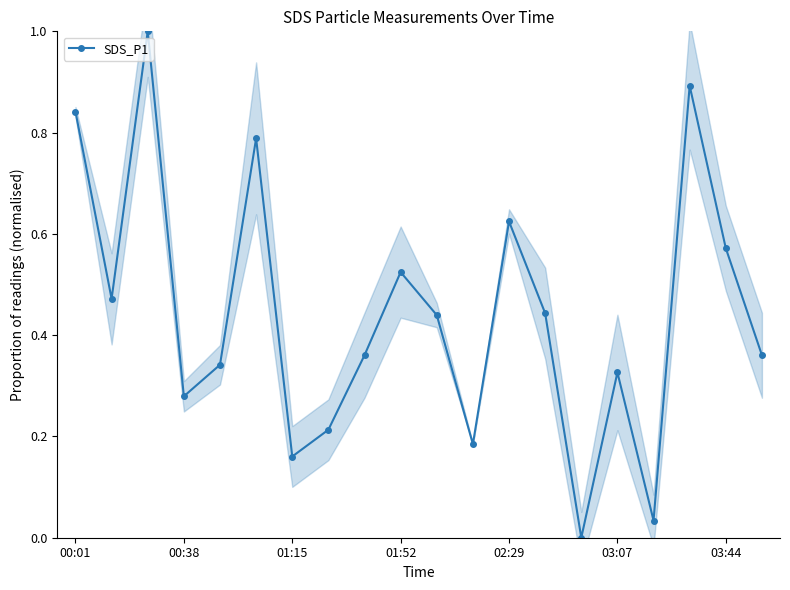

What is the highest value of the SDS_P1 series?

1.0